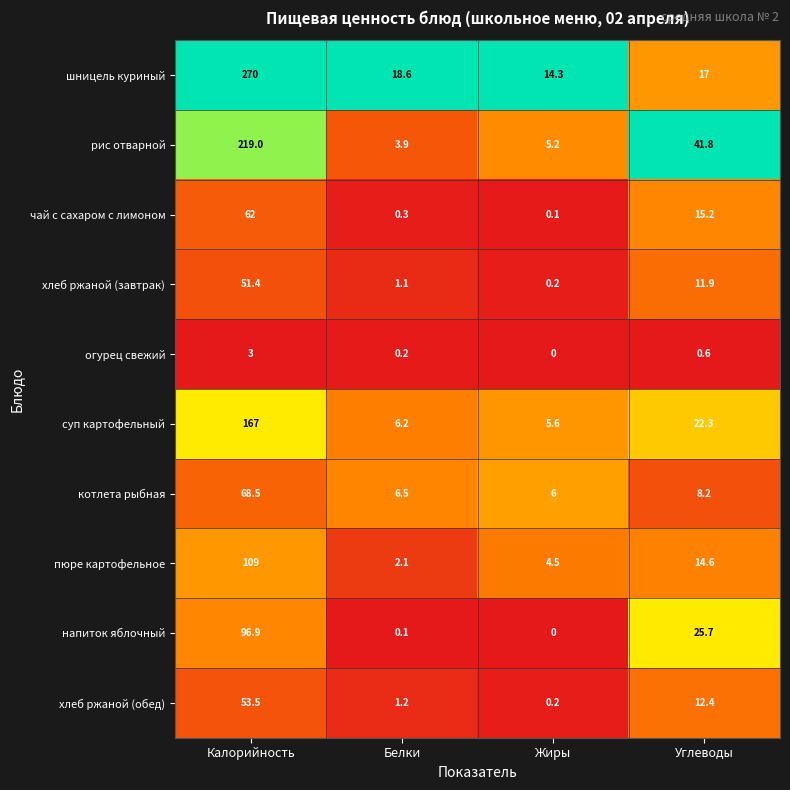

The value of рис отварной at Жиры is 5.2. True or false?

True